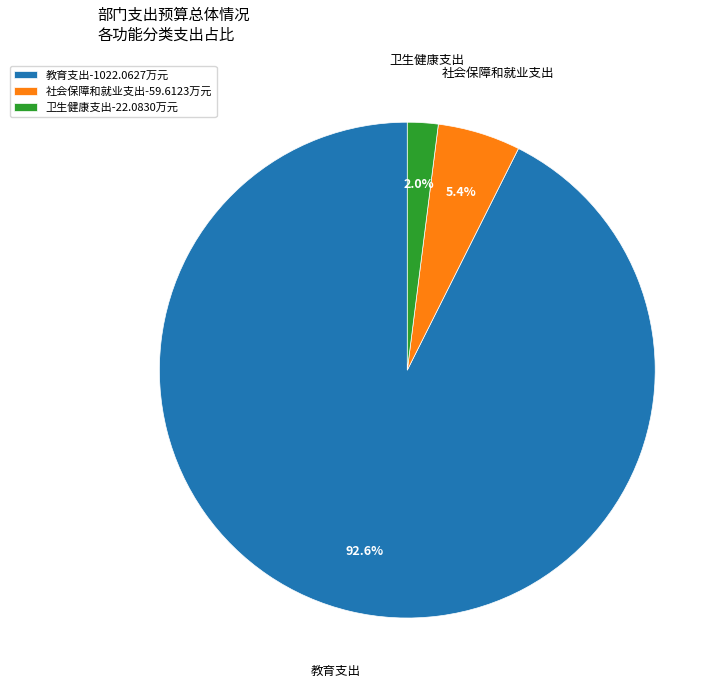

To the nearest percent, what is the difference between the 卫生健康支出 and 教育支出 slice percentages?

91%